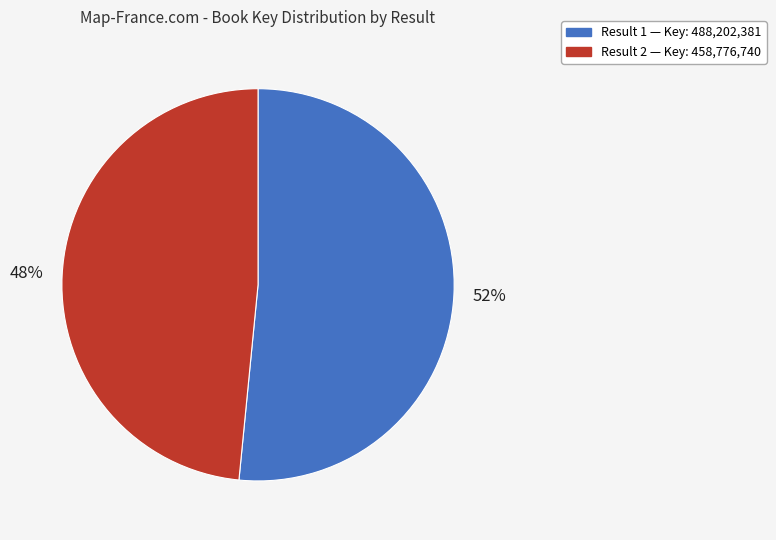

Does any single category account for the majority?

Yes